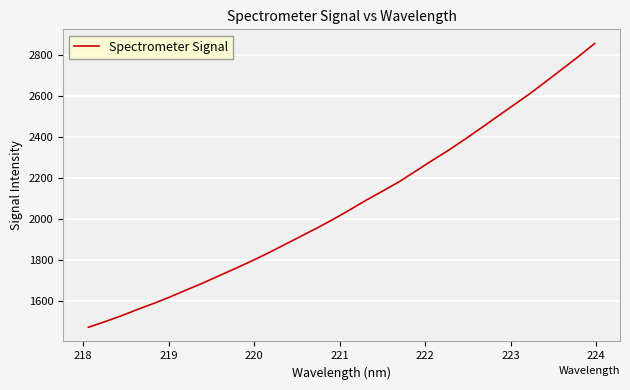

What is the greatest value displayed?

2856.5